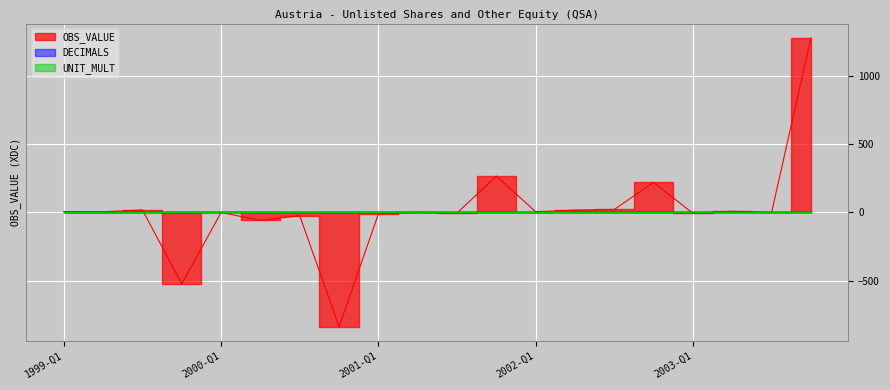

True or false: DECIMALS has more than 1 interior local peaks.

False